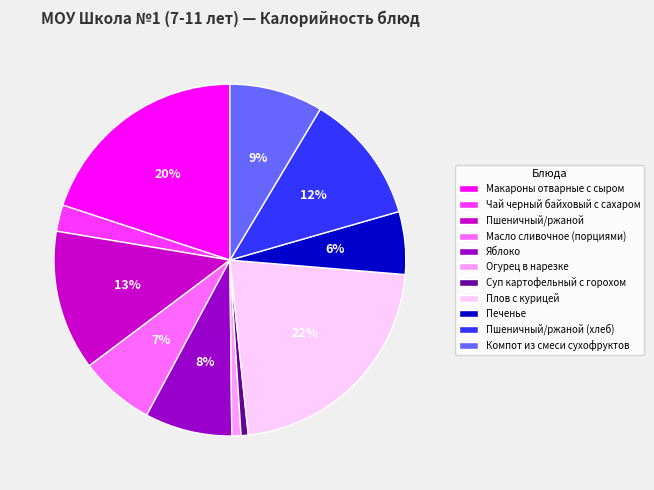

To the nearest percent, what is the average slice percentage?

9%